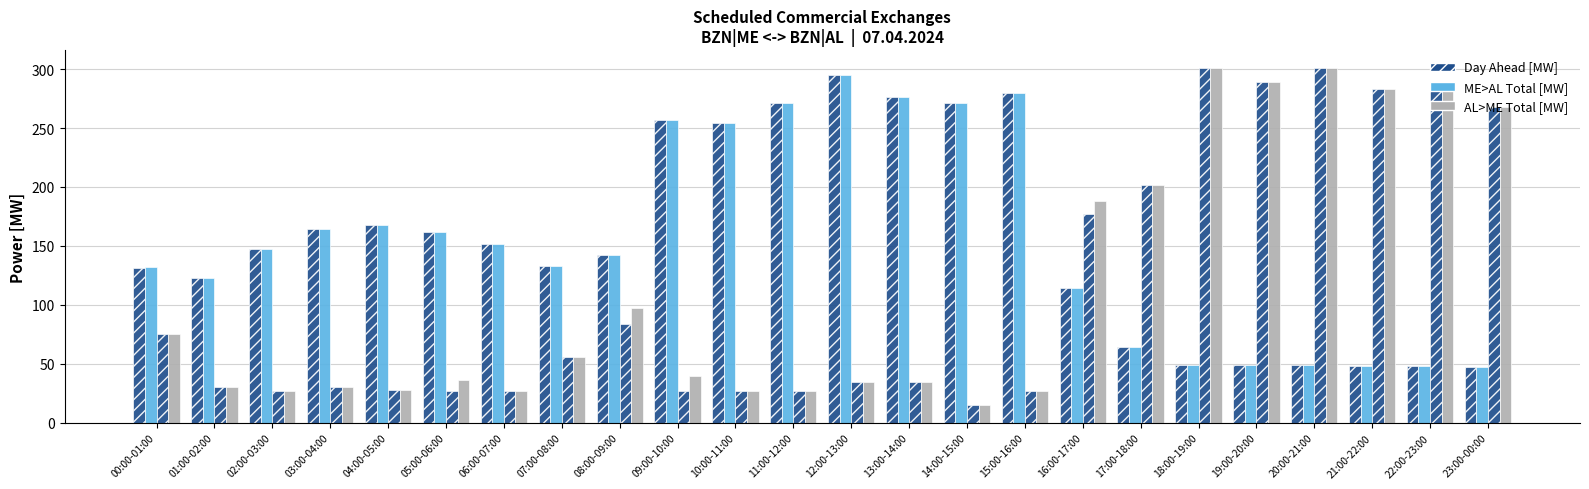

What is the label of the 5th bar from the right?

19:00-20:00